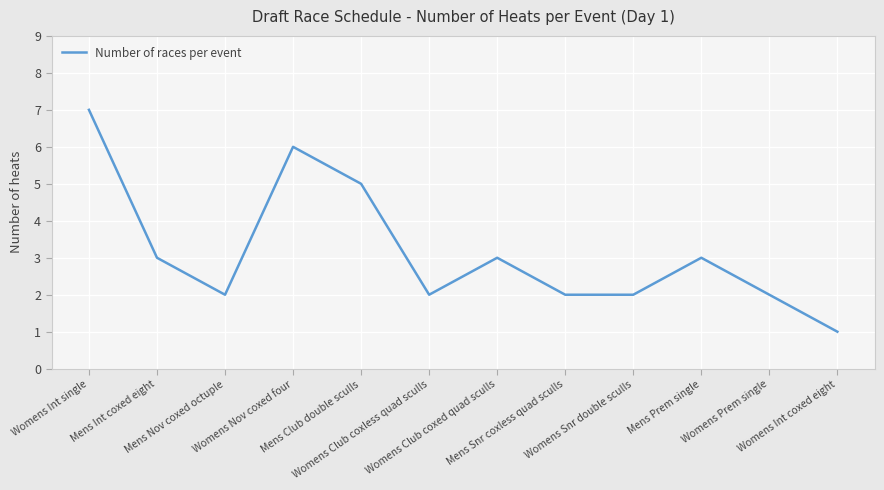

How many lines are shown in the chart?

1